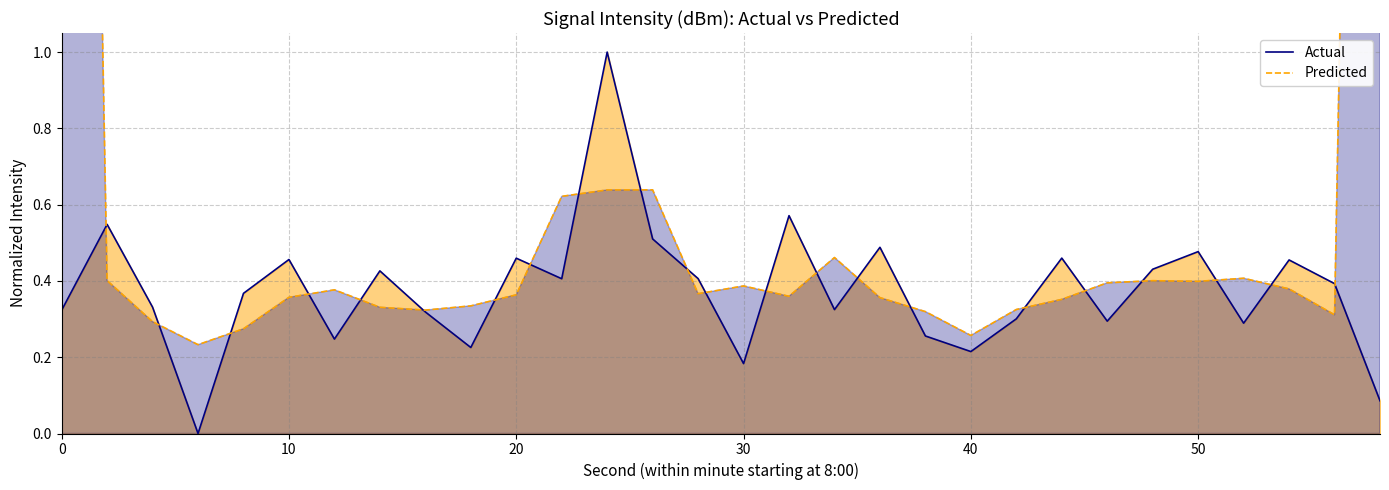

List the series in order of their peak value, highest first.

Predicted, Actual